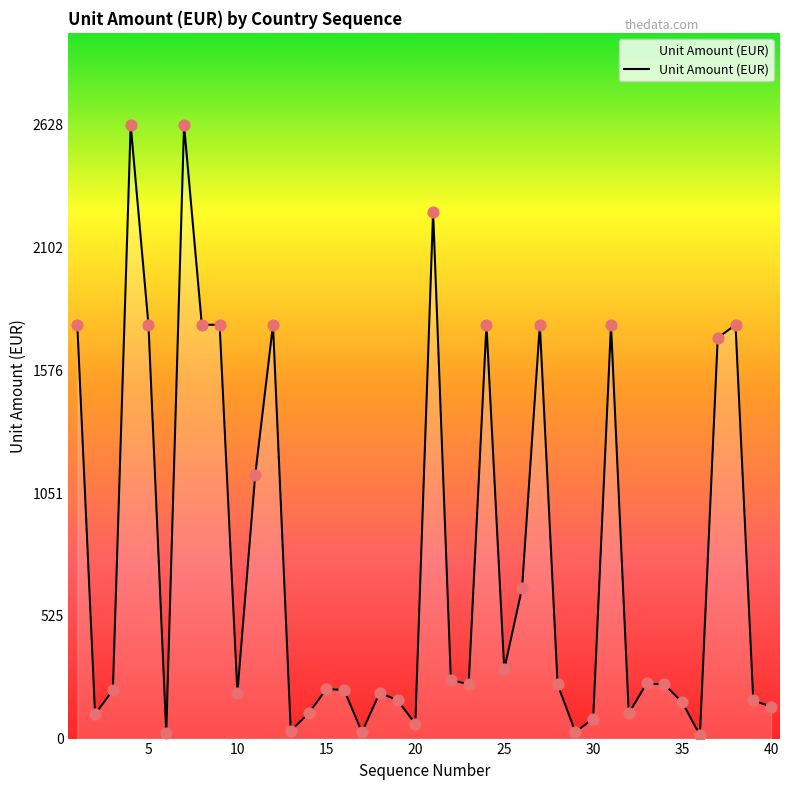

What is the difference between the maximum and minimum values?

2613